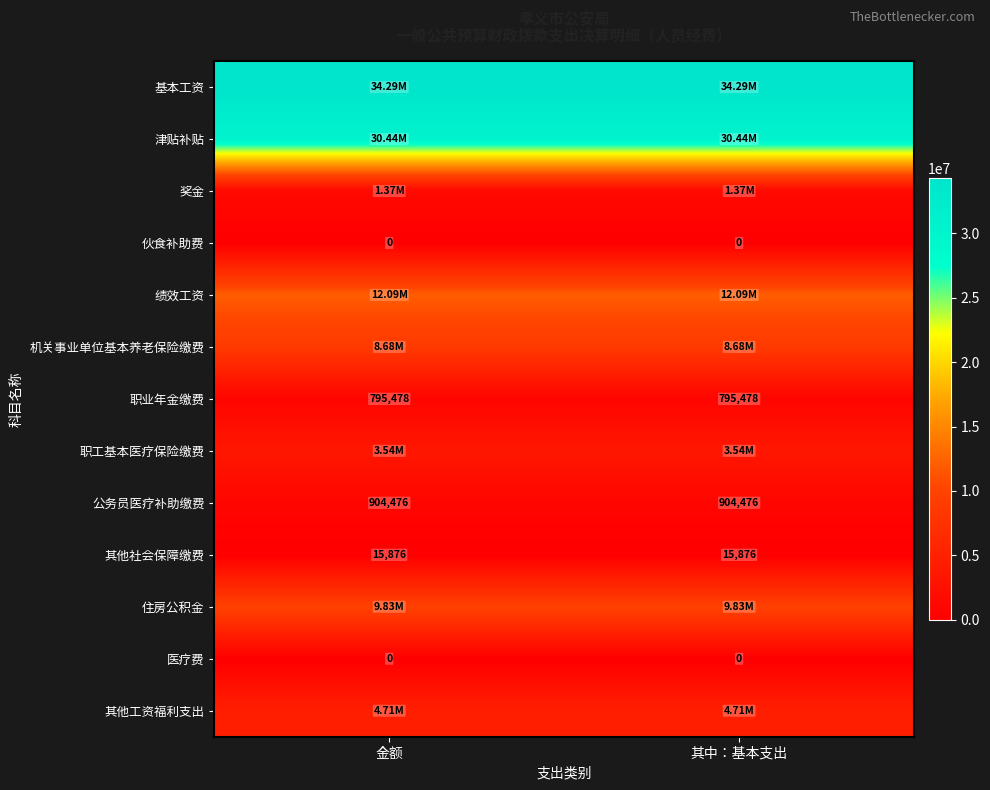

What is the spread (max minus min) of values at 其中：基本支出?

34285797.7